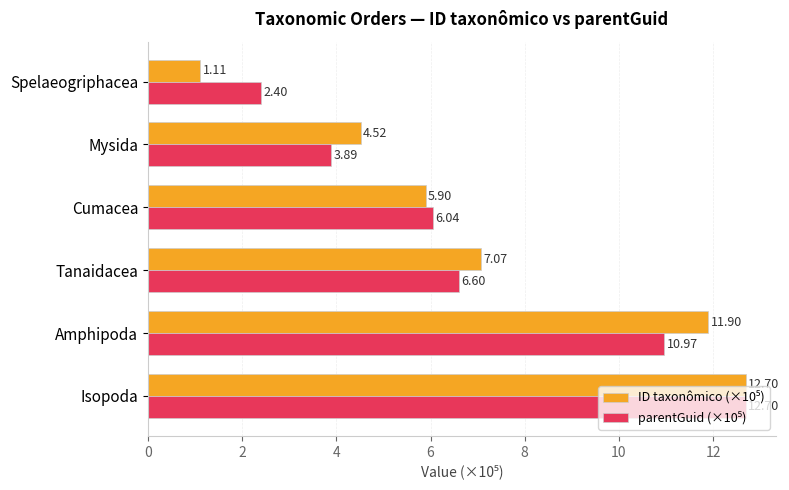

What is the difference between the highest and lowest values at Amphipoda?

0.9